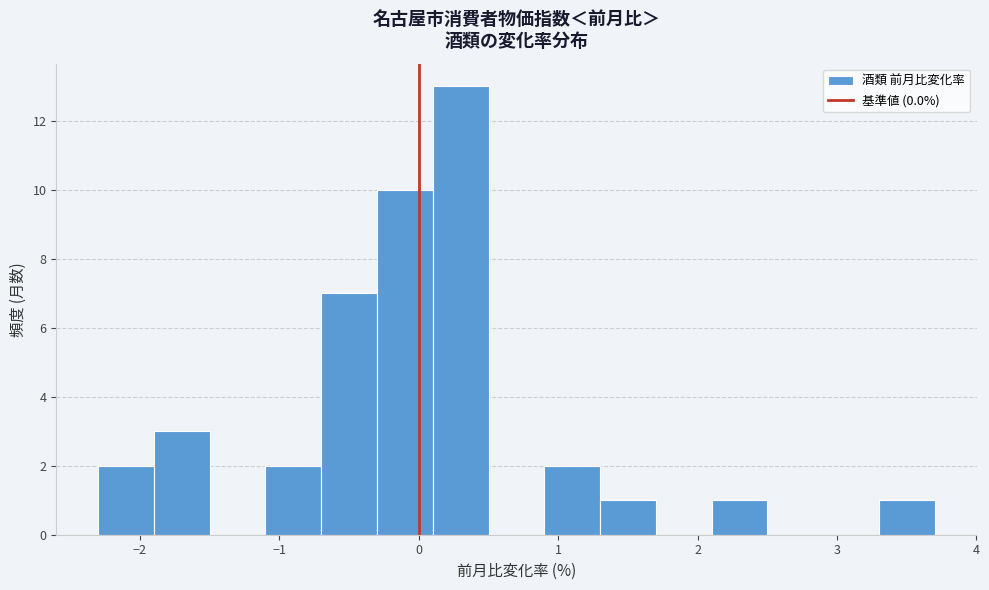

What is the height of the bar covering -0.7 to -0.3 on the x-axis? The values are not printed on the chart, so give them approximately, as read against the axis.

7